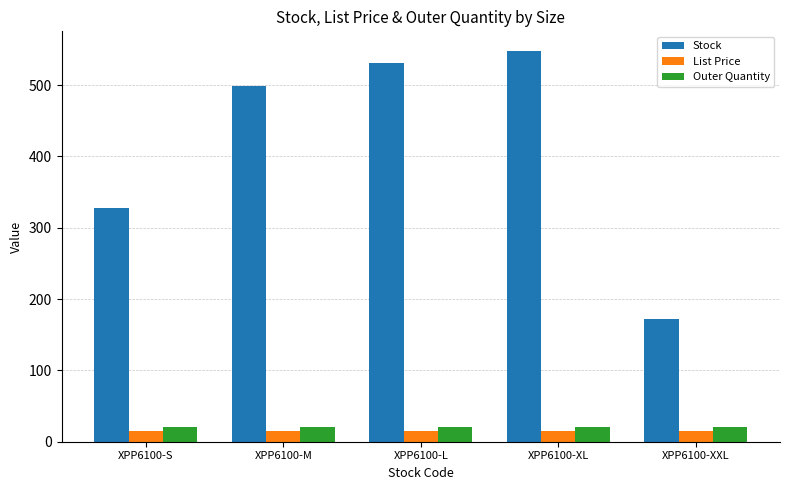

Between XPP6100-M and XPP6100-XL, which series saw the biggest shift?

Stock